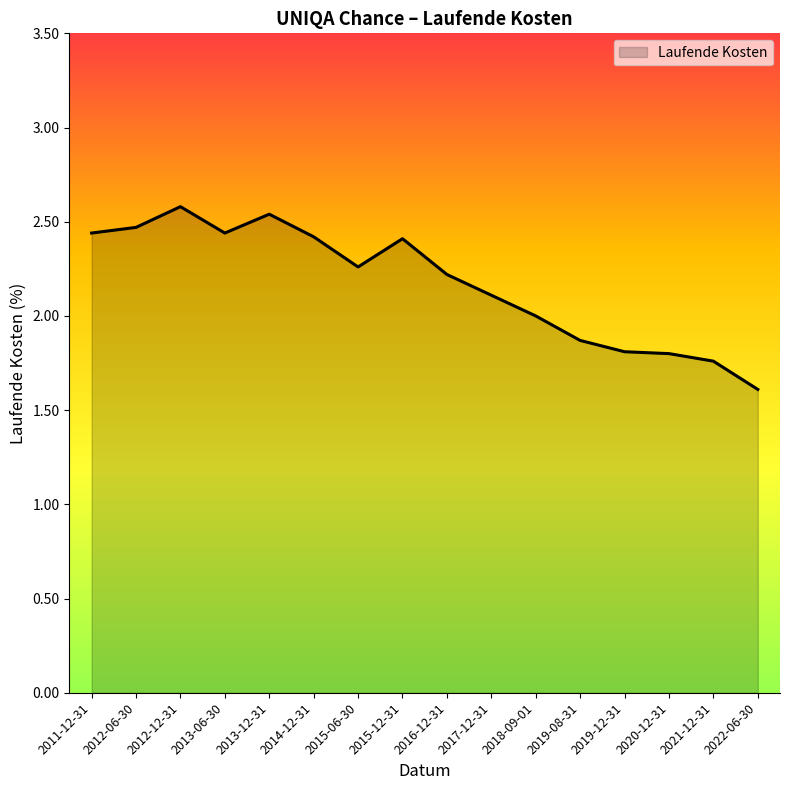

Count the values in the range 1 to 2.

6